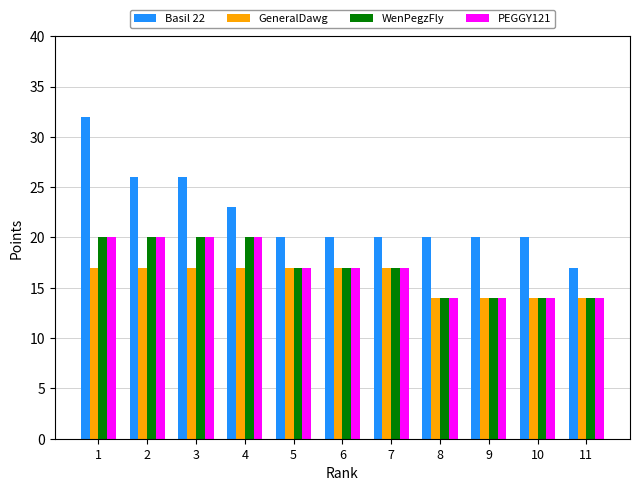

What are all the series names shown in the legend?

Basil 22, GeneralDawg, WenPegzFly, PEGGY121